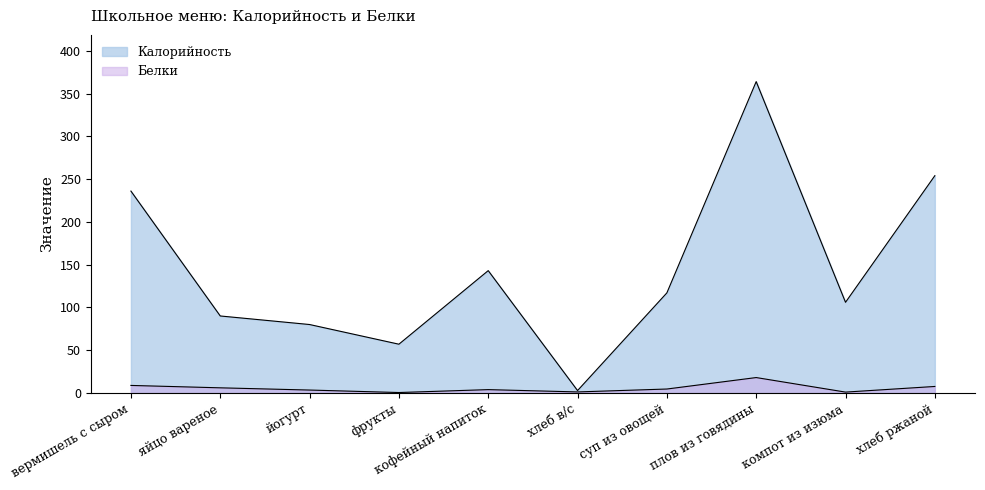

True or false: Калорийность has a value of 1.7 at хлеб в/с.

False